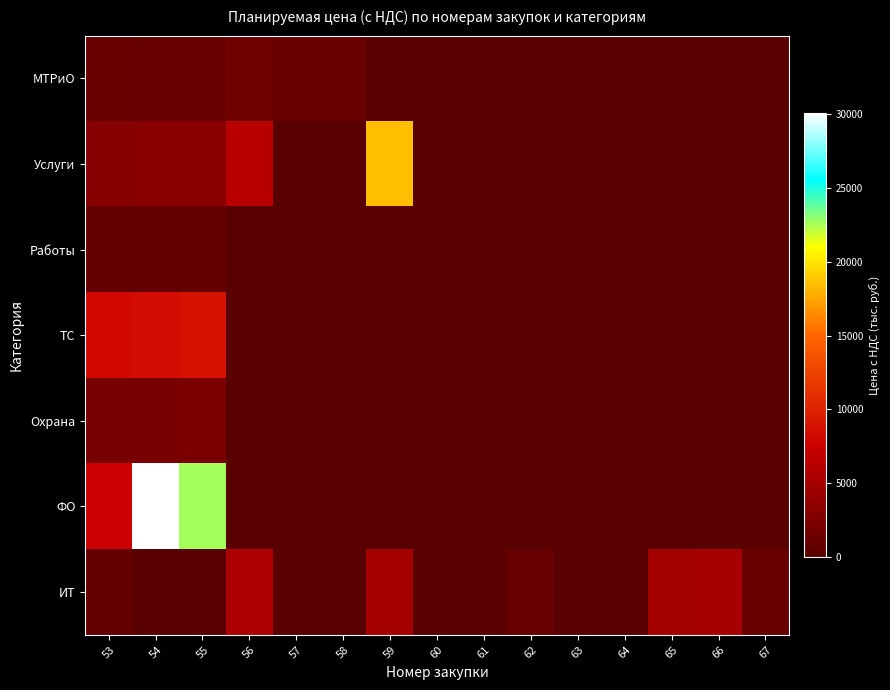

Reading left to right, extract all data points from this chart.

МТРиО: 53=1066.6	54=995.5	55=1035.3	56=1382.1	57=1194.6	58=1242.4	59=0.0	60=0.0	61=0.0	62=0.0	63=0.0	64=0.0	65=0.0	66=0.0	67=0.0
Услуги: 53=3000.0	54=3120.0	55=3244.8	56=6222.0	57=0.0	58=0.0	59=18500.4	60=0.0	61=0.0	62=0.0	63=0.0	64=0.0	65=0.0	66=0.0	67=0.0
Работы: 53=820.8	54=853.6	55=887.8	56=0.0	57=0.0	58=0.0	59=0.0	60=0.0	61=0.0	62=0.0	63=0.0	64=0.0	65=0.0	66=0.0	67=0.0
ТС: 53=8208.0	54=8536.3	55=8877.8	56=0.0	57=0.0	58=0.0	59=0.0	60=0.0	61=0.0	62=0.0	63=0.0	64=0.0	65=0.0	66=0.0	67=0.0
Охрана: 53=2127.8	54=2213.0	55=2301.5	56=0.0	57=0.0	58=0.0	59=0.0	60=0.0	61=0.0	62=0.0	63=0.0	64=0.0	65=0.0	66=0.0	67=0.0
ФО: 53=7509.4	54=30037.5	55=22528.1	56=0.0	57=0.0	58=0.0	59=0.0	60=0.0	61=0.0	62=0.0	63=0.0	64=0.0	65=0.0	66=0.0	67=0.0
ИТ: 53=799.4	54=0.0	55=0.0	56=5304.0	57=0.0	58=0.0	59=5013.2	60=0.0	61=0.0	62=975.7	63=0.0	64=0.0	65=4889.5	66=5085.1	67=1062.9